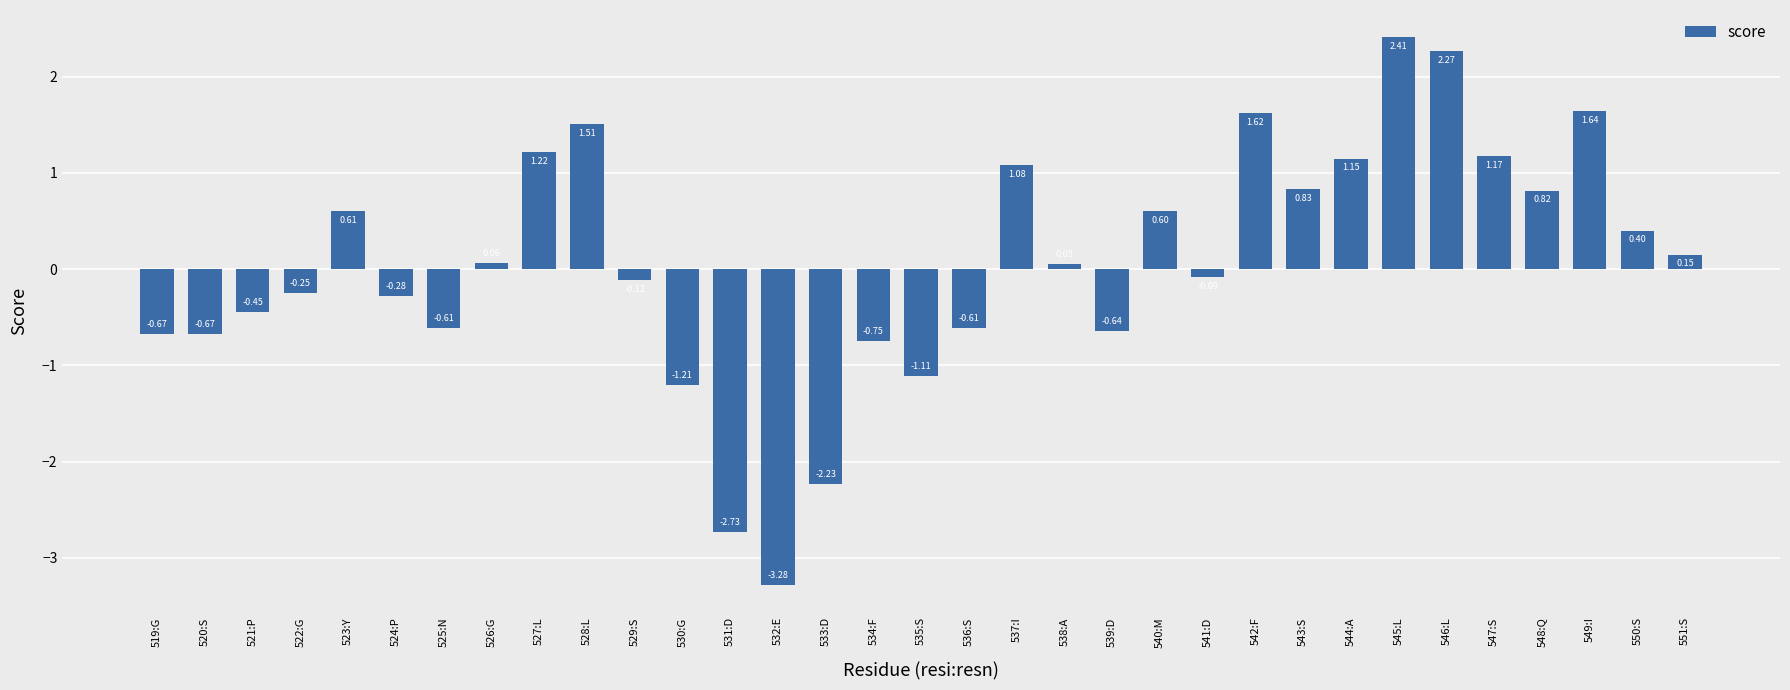

What is the label of the 11th bar from the left?

529:S